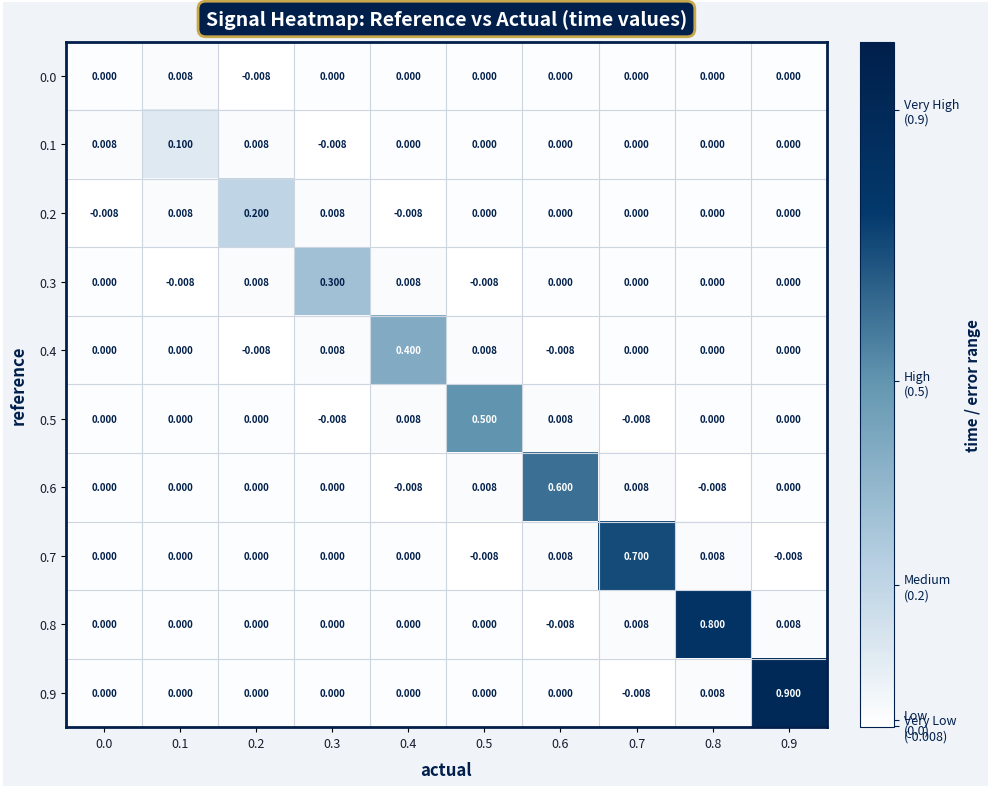

Is the value of 0.3 at 0.2 greater than the value of 0.0 at 0.9?

Yes